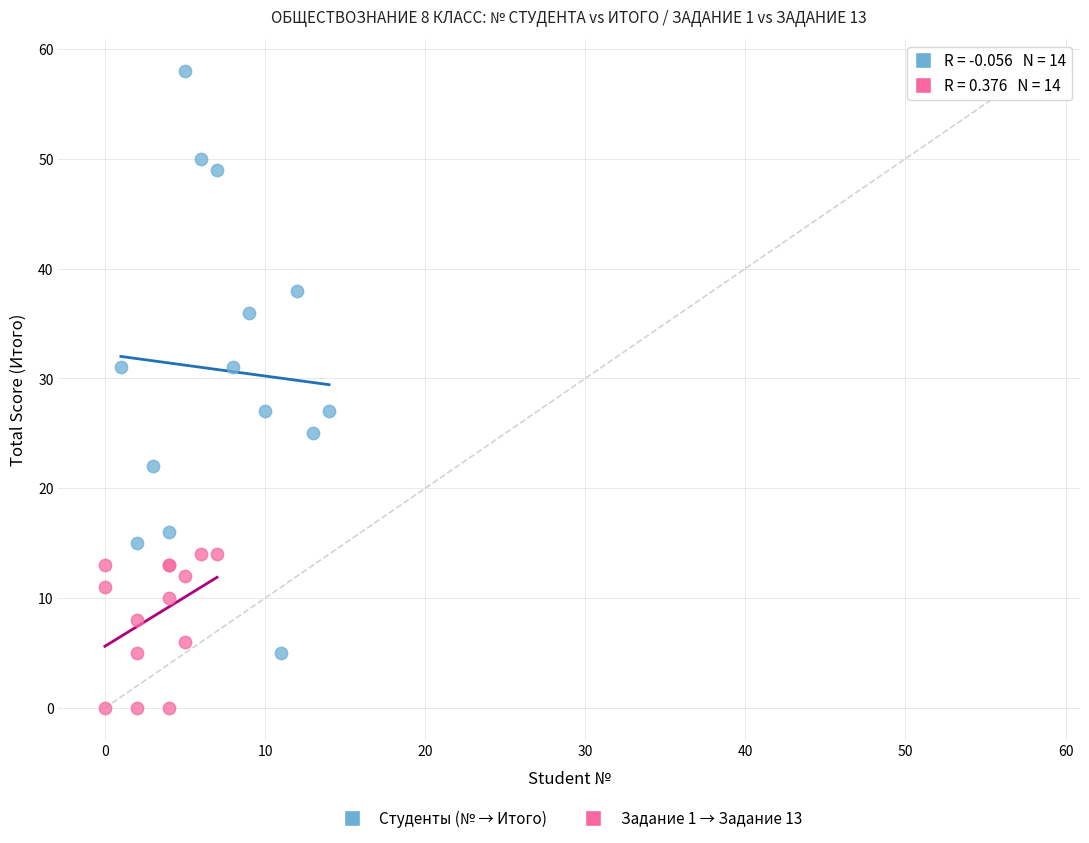

Which series has the widest spread of Y values?

Студенты (№ → Итого)